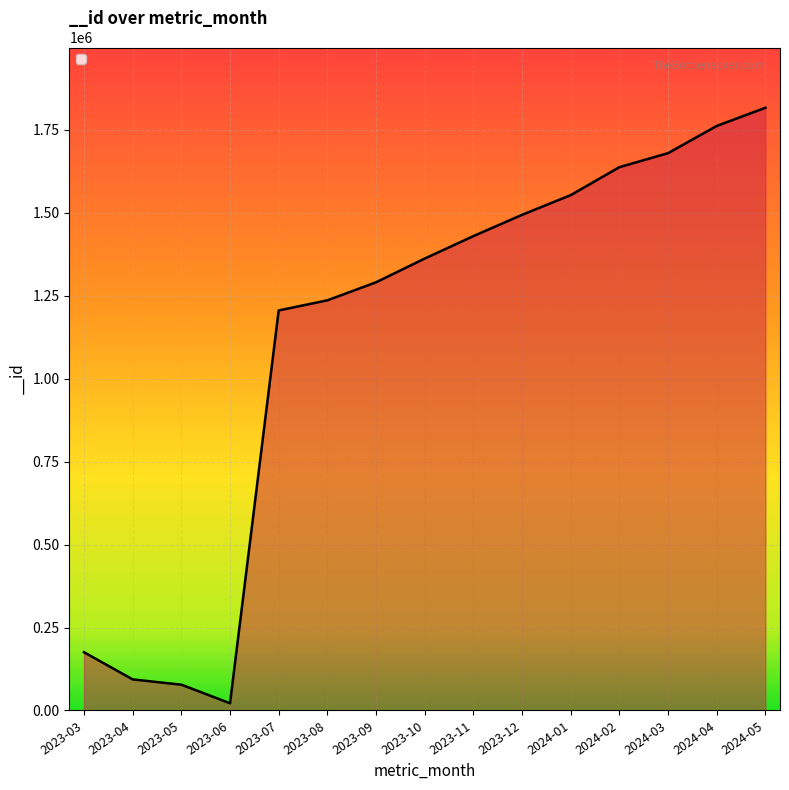

How many lines are shown in the chart?

1